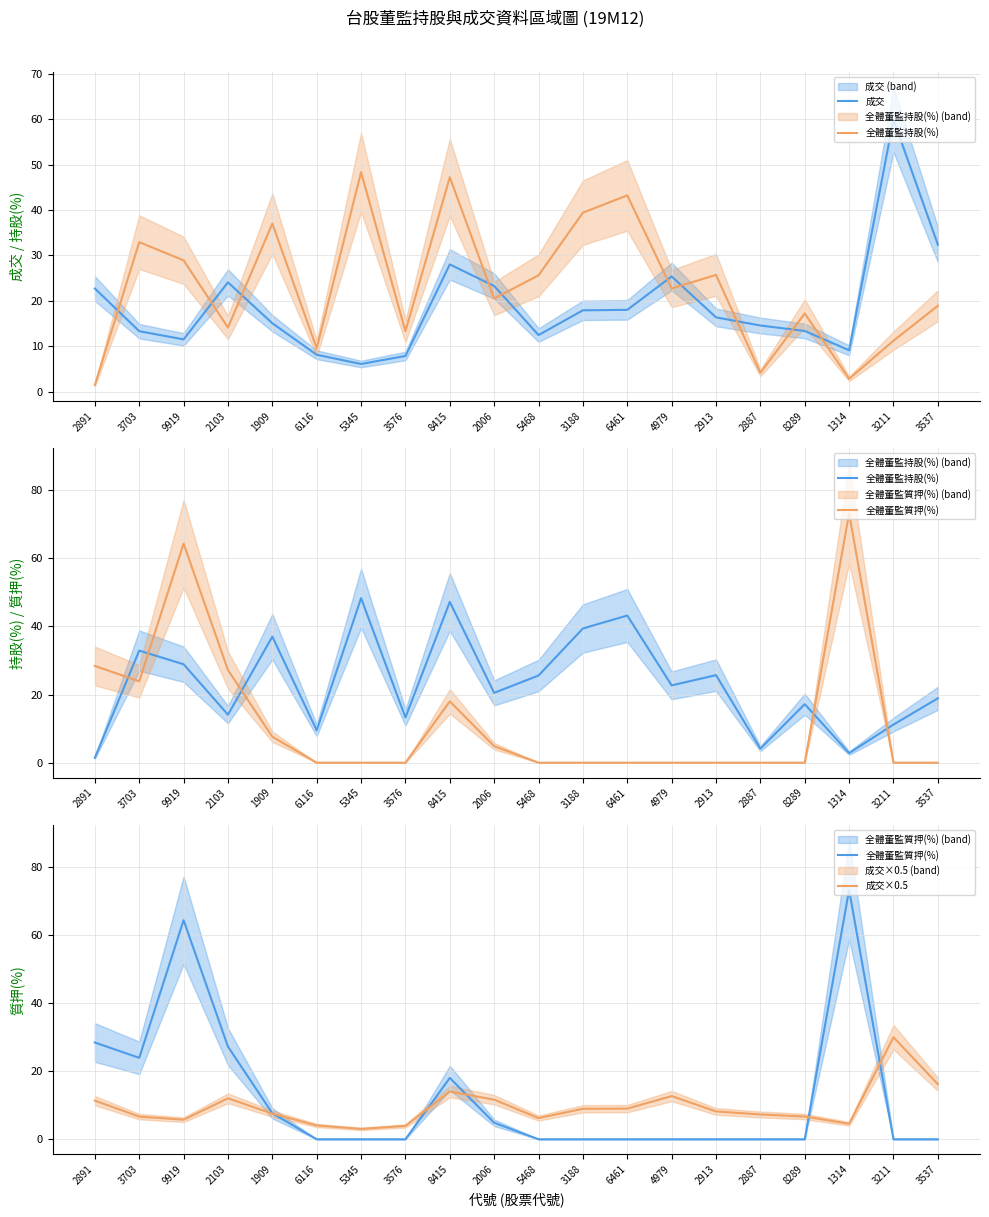

Where does the 成交×0.5 series first go above 8?

2891